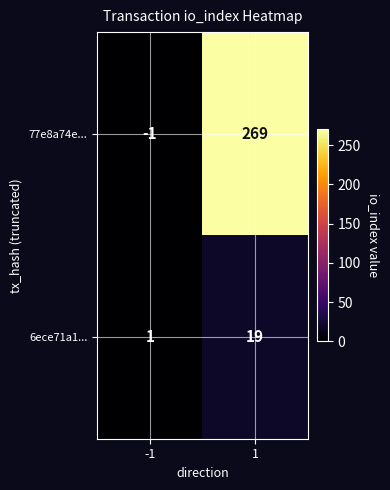

Which series has the largest total across all categories?

77e8a74e...